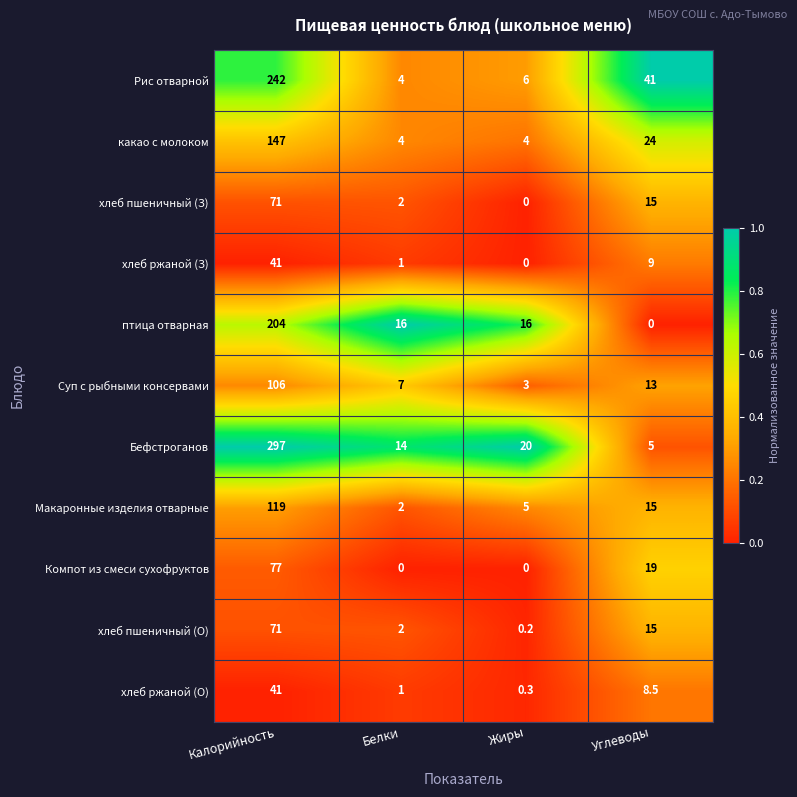

At which label is хлеб ржаной (З) closest to 20?

Углеводы